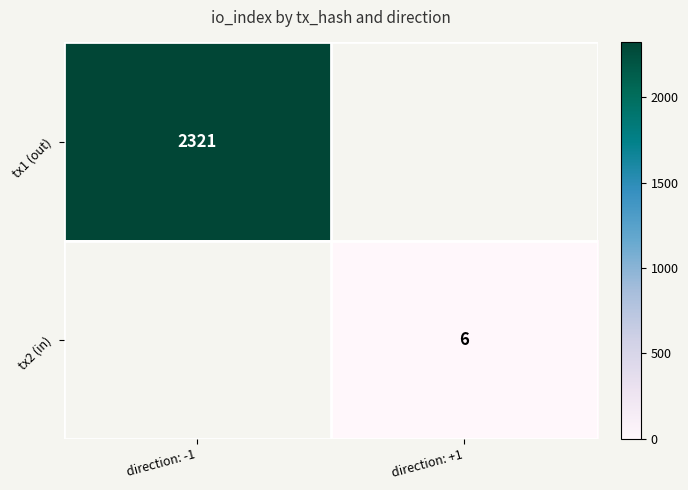

True or false: tx1 (out) has a value of 2321 at direction: -1.

True